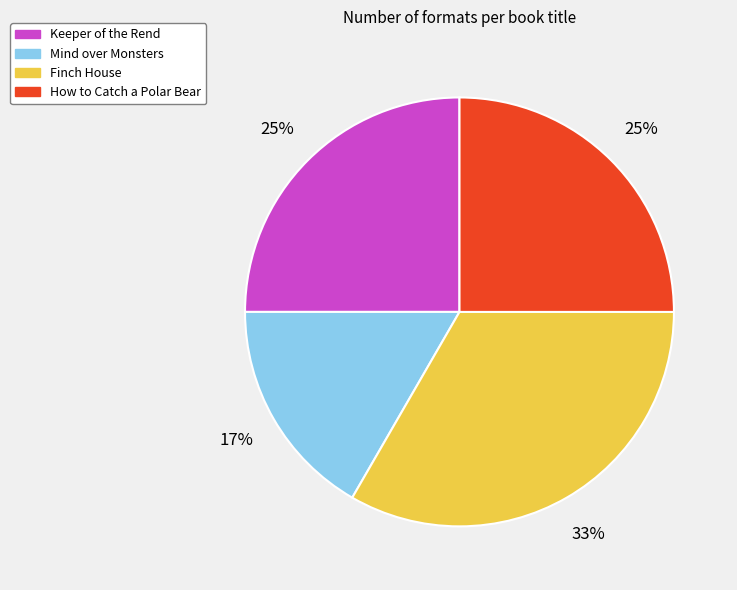

Count the number of slices in the pie.

4